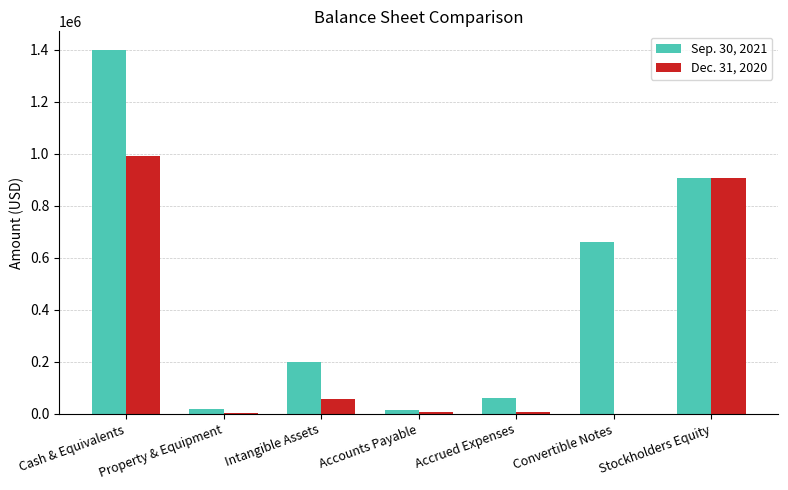

Does the chart contain stacked bars?

No